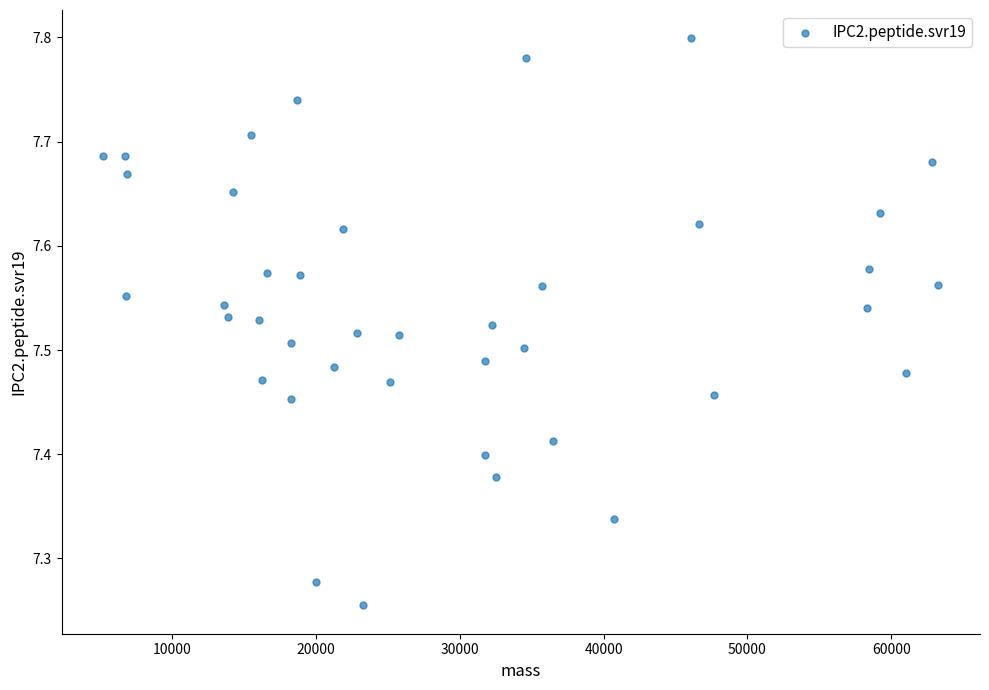

What is the range of X values (max minus min)?

58069.1